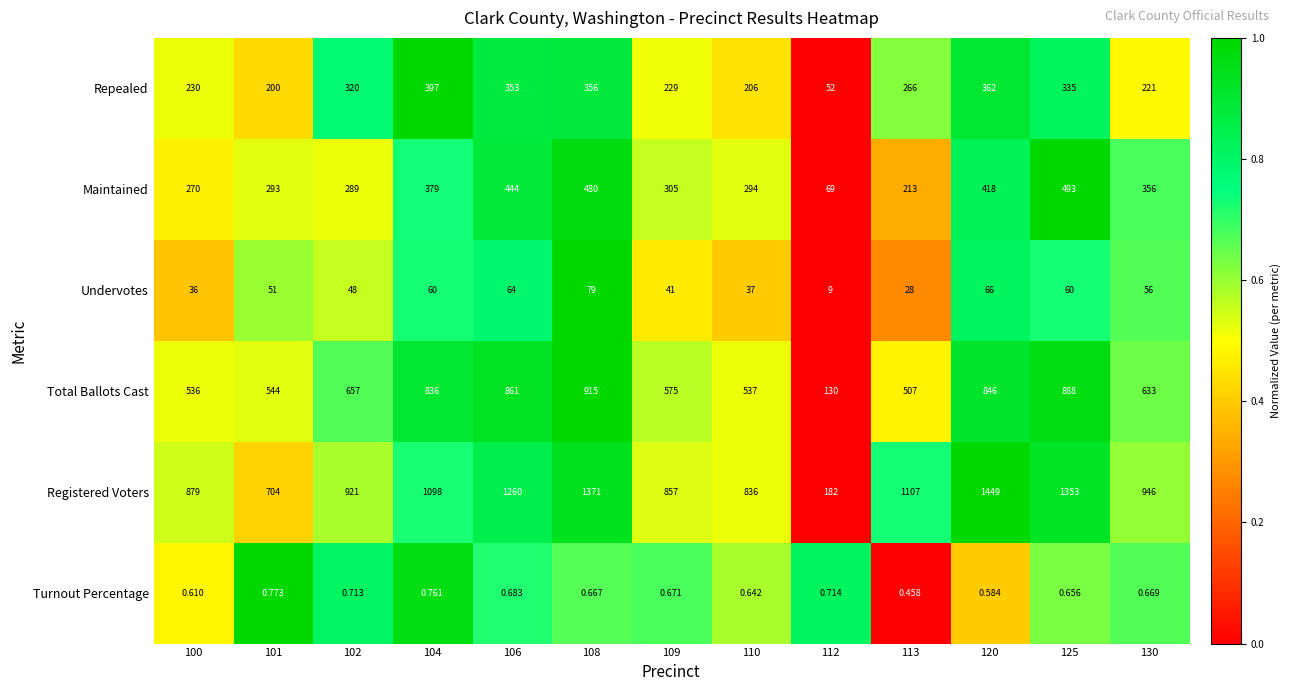

Which series changed the most between 104 and 109?

Total Ballots Cast